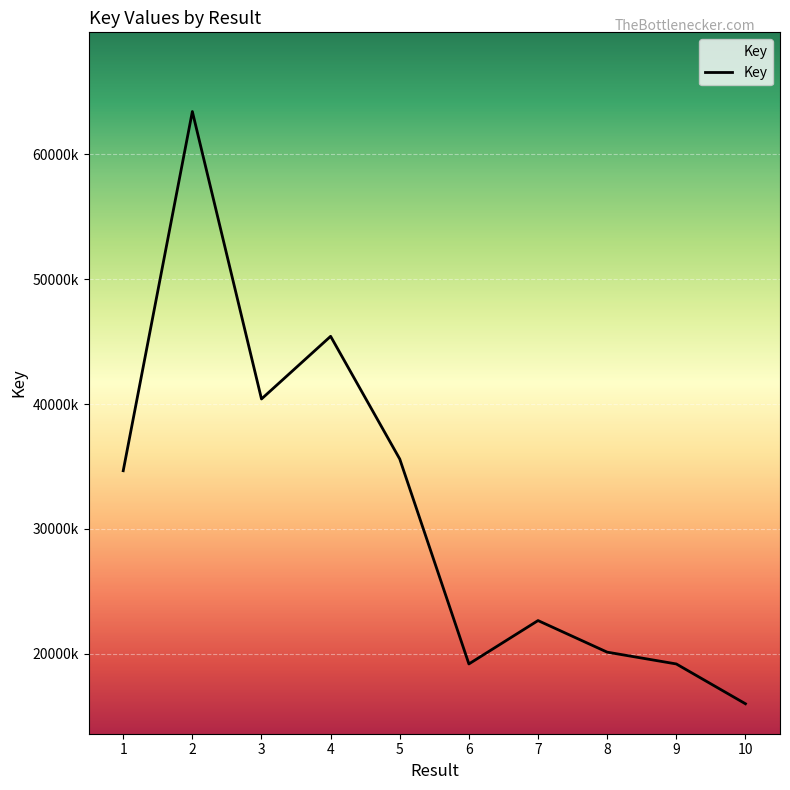

Where is the data nearest to the value 39711407?

3